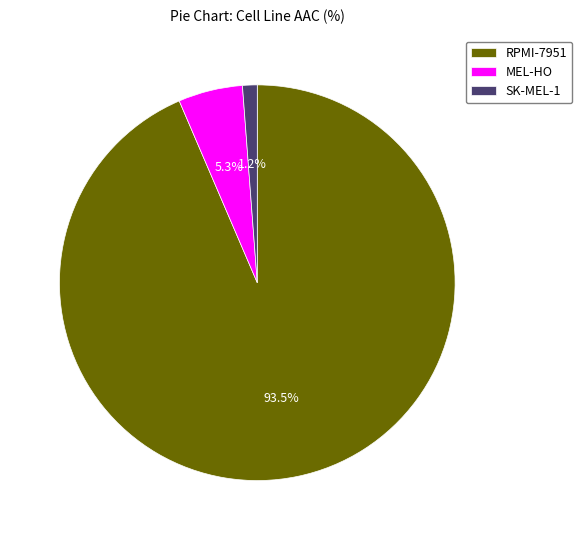

The SK-MEL-1 slice represents 11% of the pie. True or false?

False